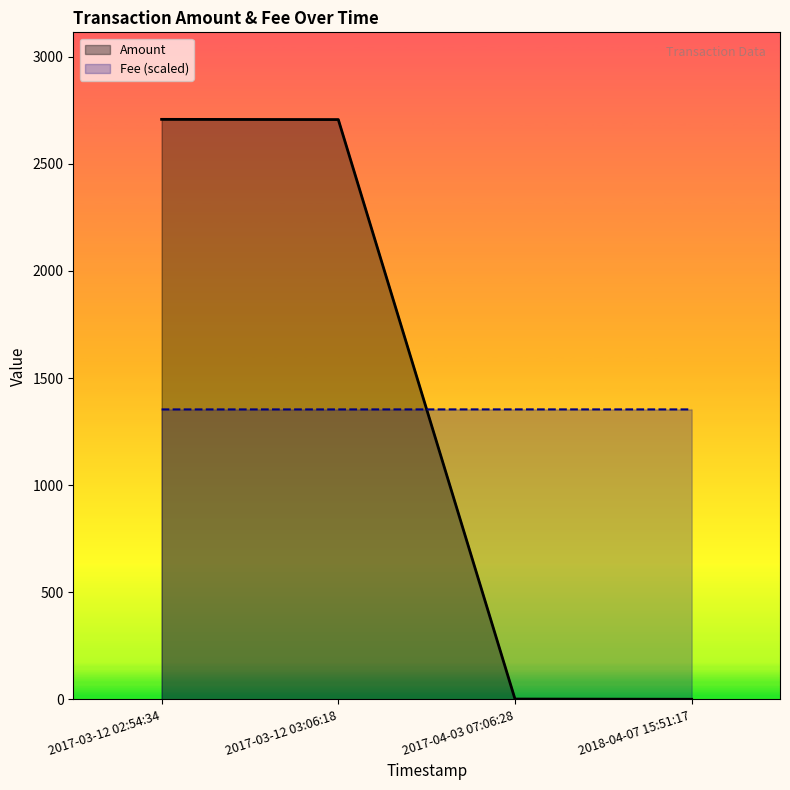

What is the maximum value shown in the chart?

2707.2